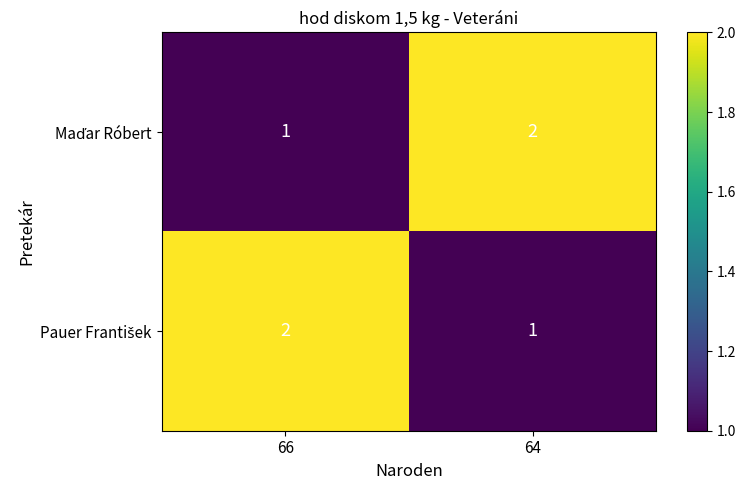

Count the number of categories in the chart.

2